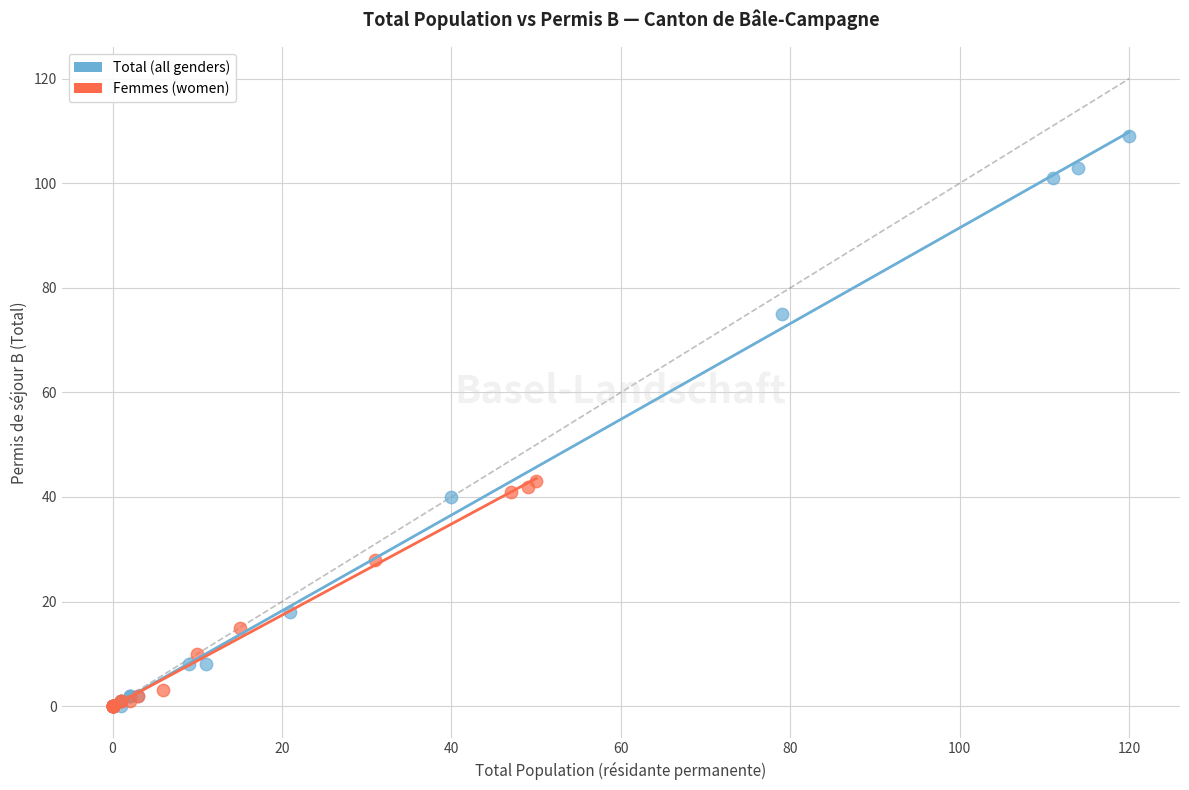

Which series has the widest spread of Y values?

Total (all genders)